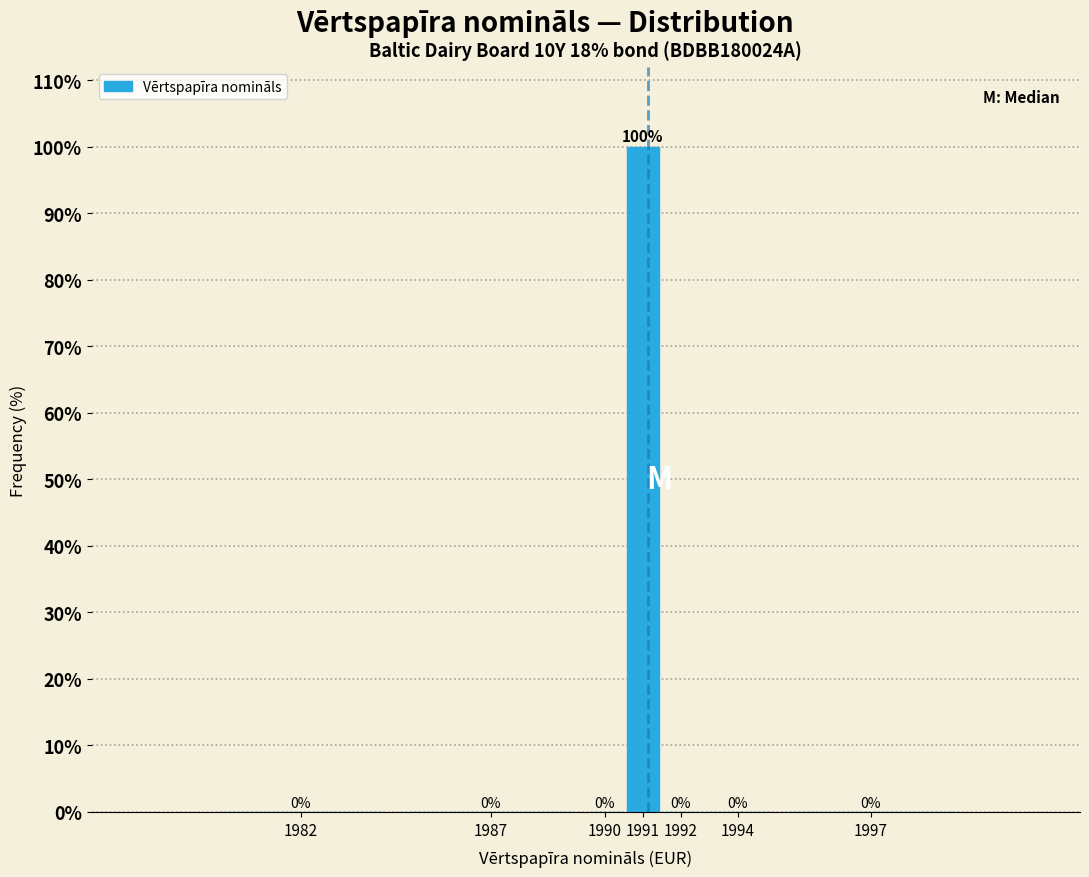

Reading left to right, extract all data points from this chart.

1982=0	1987=0	1990=0	1991=100	1992=0	1994=0	1997=0